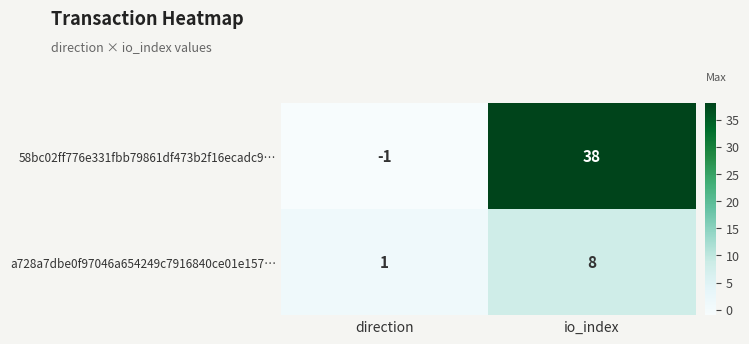

What is the difference between the 58bc02ff776e331fbb79861df473b2f16ecadc9… values at io_index and direction?

39